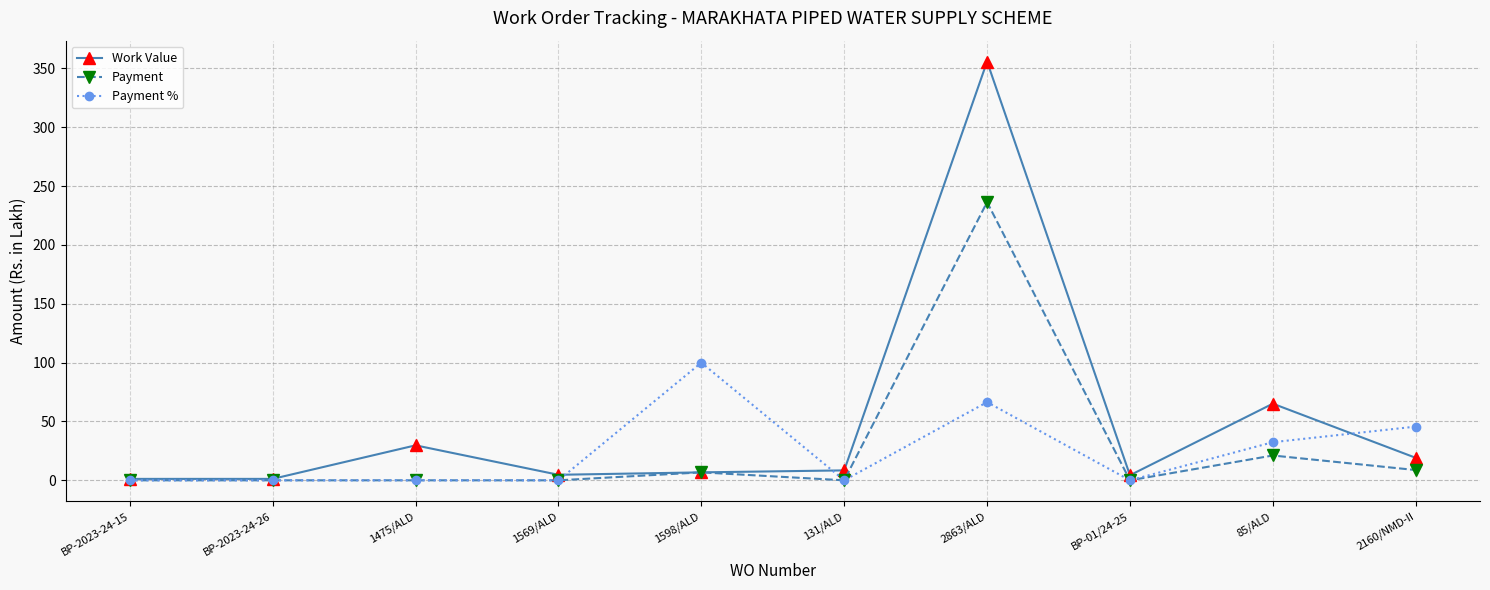

At which category is the sum across all series the highest?

2863/ALD